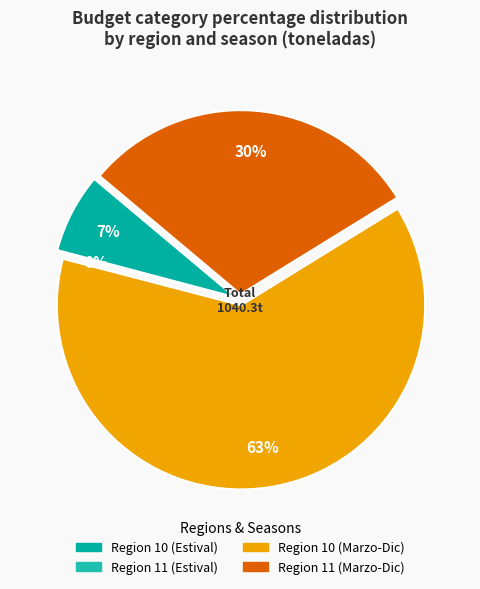

Which has a higher value, Region 11 (Marzo-Dic) or Region 10 (Marzo-Dic)?

Region 10 (Marzo-Dic)